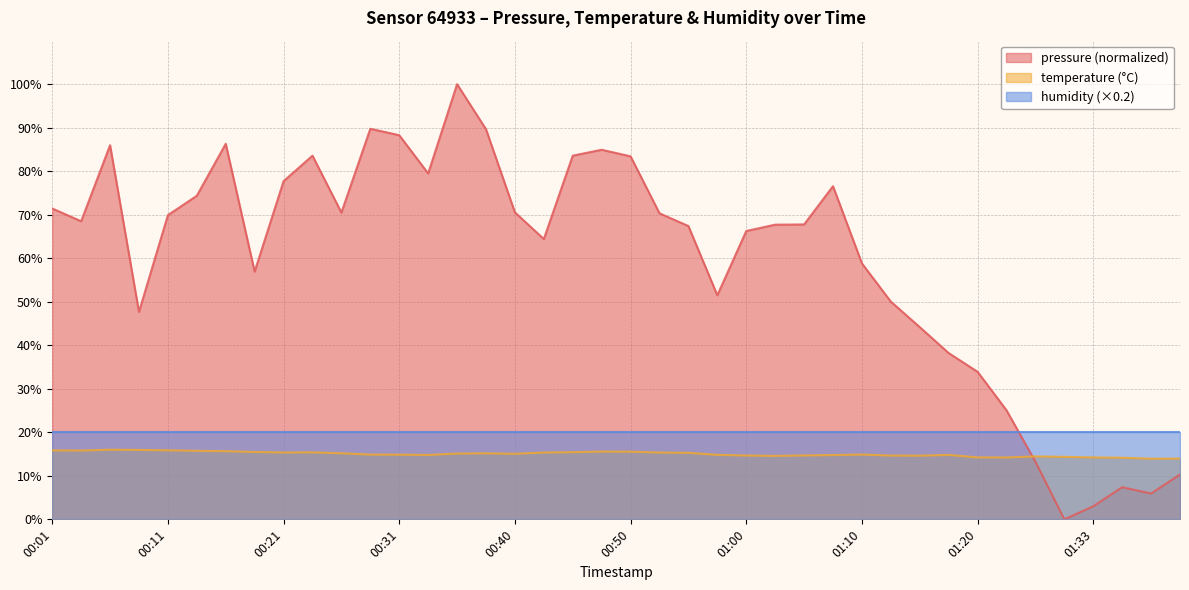

At which label does pressure first exceed 68?

00:01